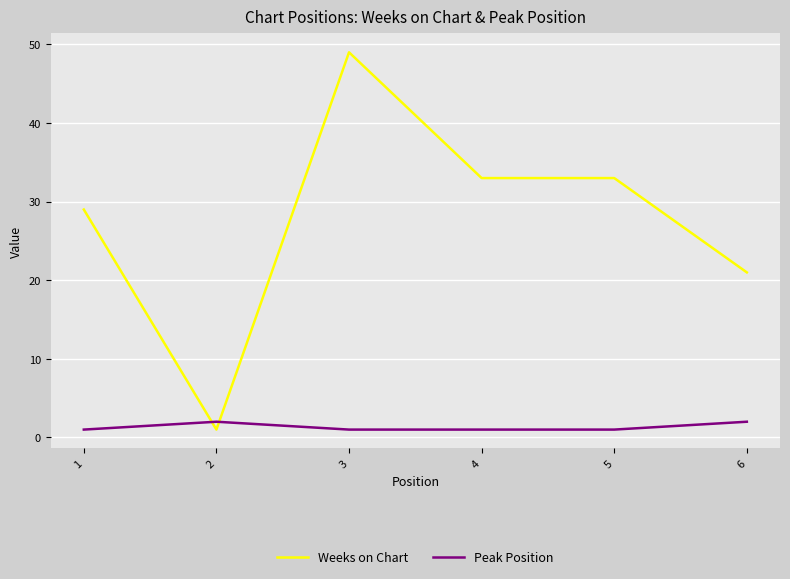

At which label does Weeks on Chart first exceed 33?

3